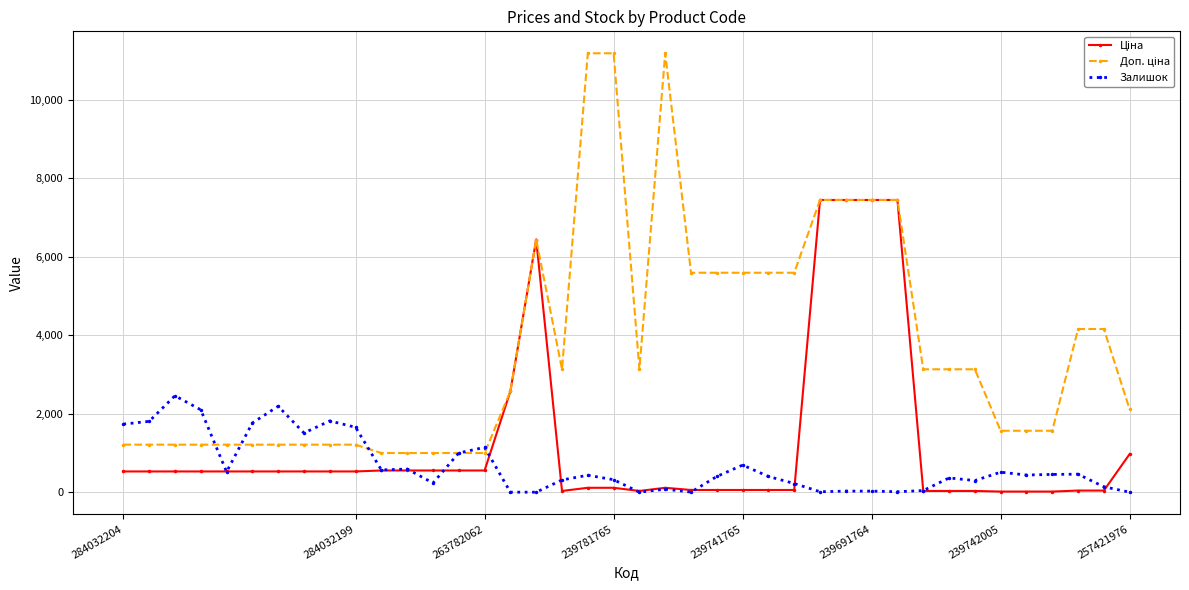

What is the greatest value displayed?

11182.0